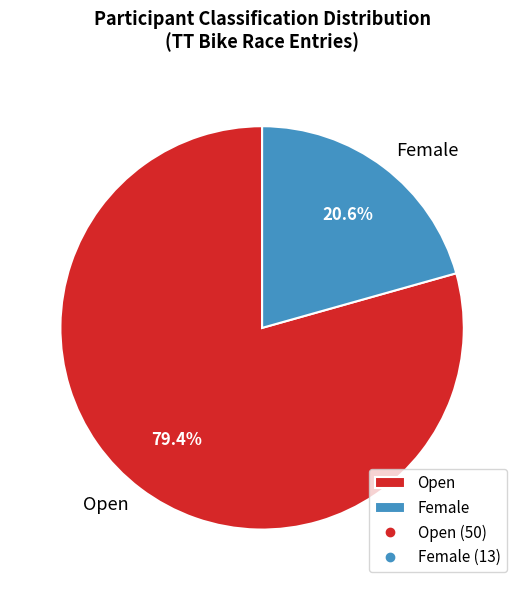

To the nearest percent, what is the difference between the Female and Open slice percentages?

59%